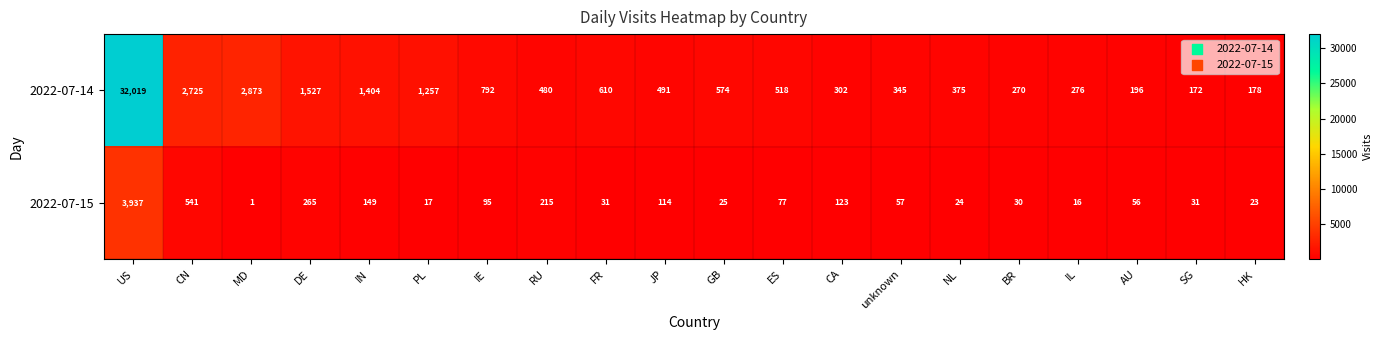

Rank the series at CN from highest to lowest value.

2022-07-14, 2022-07-15